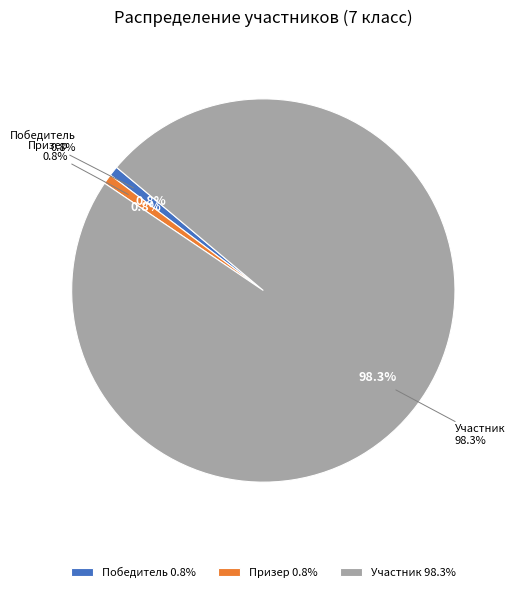

What is the smallest slice in the pie chart?

Победитель